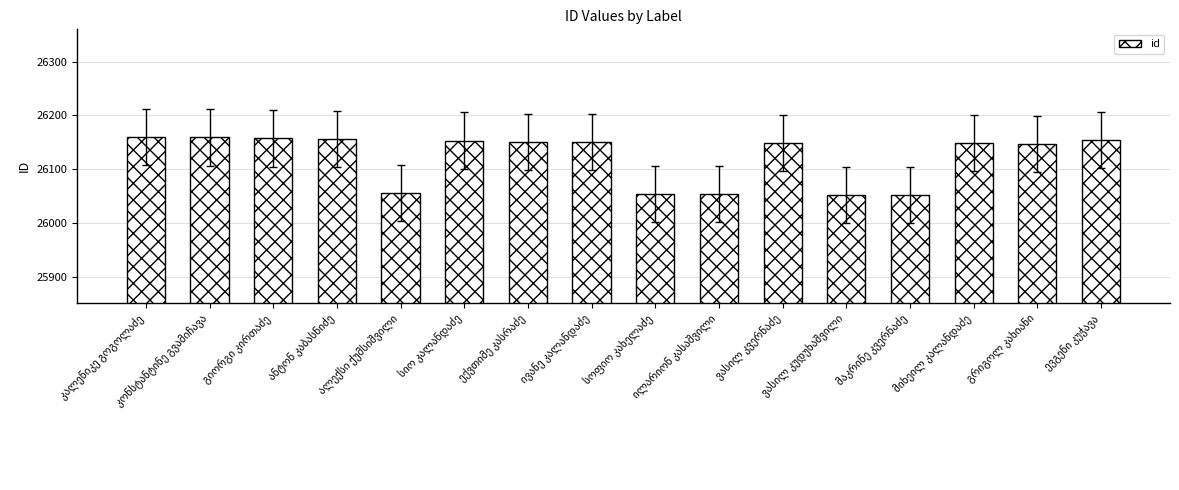

What is the minimum value shown in the chart?

26051